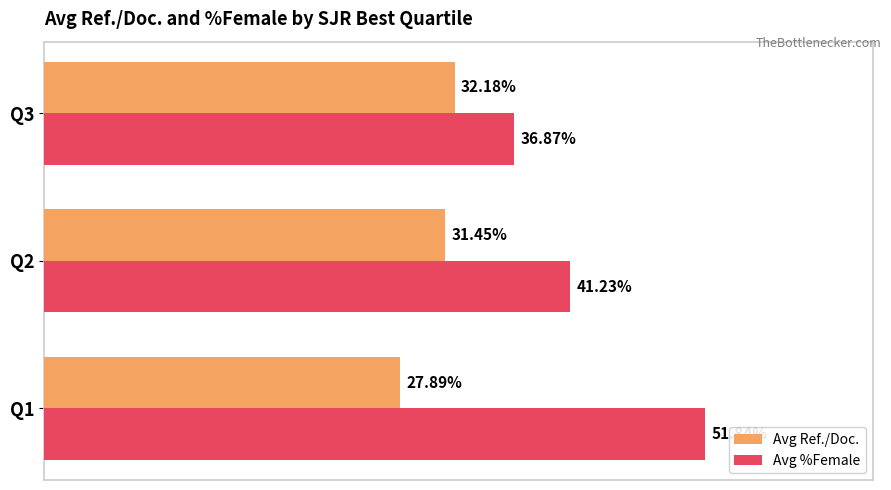

Which series changed the most between Q1 and Q3?

Avg %Female